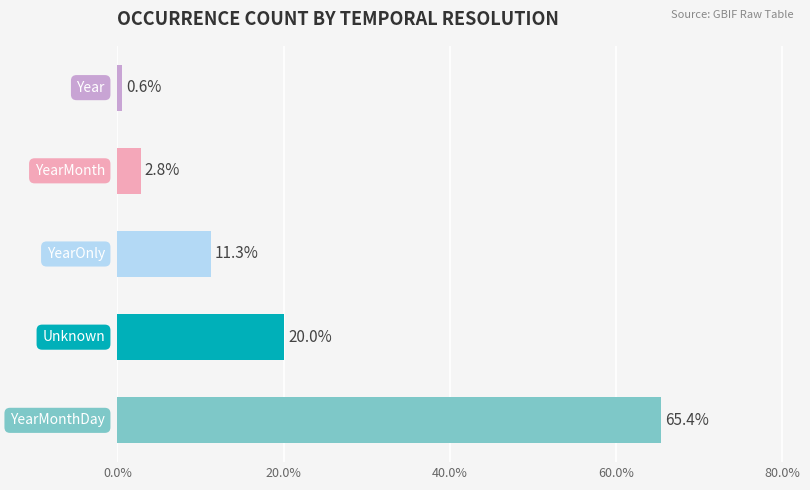

What is the average value?

20.0